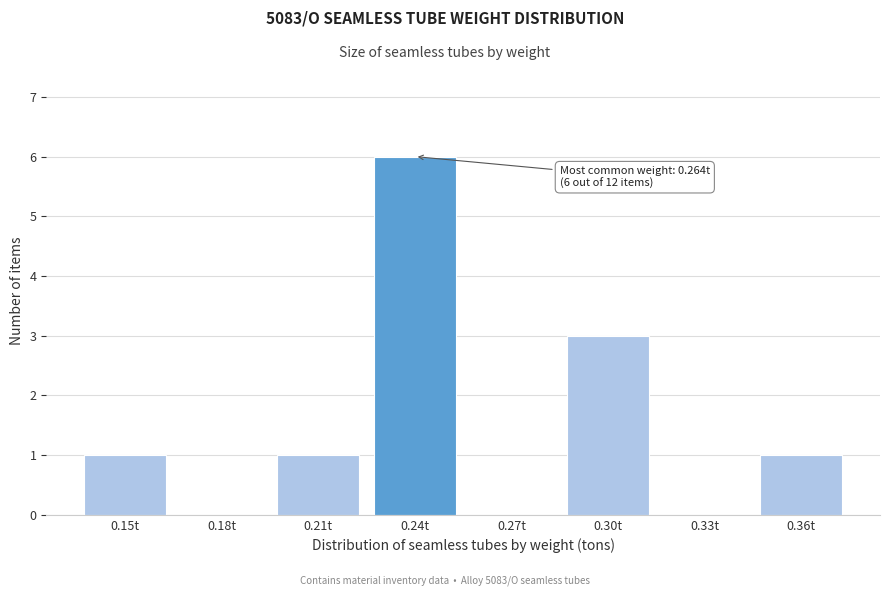

Reading right to left, list all the values displayed in this chart.

0.36t=1	0.33t=0	0.30t=3	0.27t=0	0.24t=6	0.21t=1	0.18t=0	0.15t=1